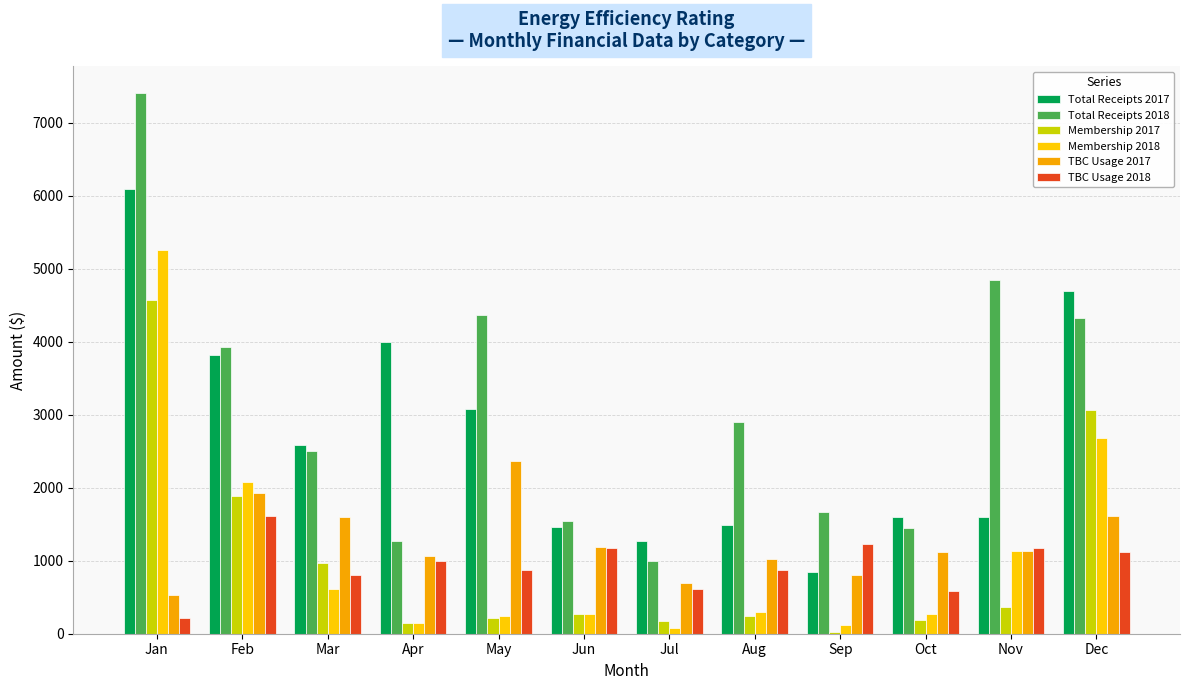

Which category has the highest value in the TBC Usage 2018 series?

Feb